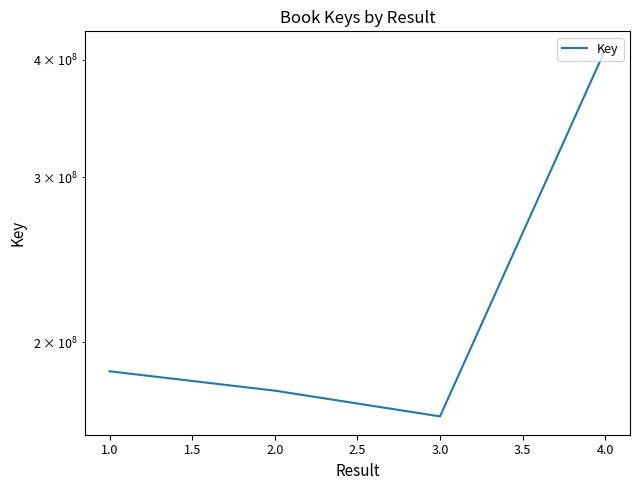

Is it true that the value at 2.0 is 271788635?

False